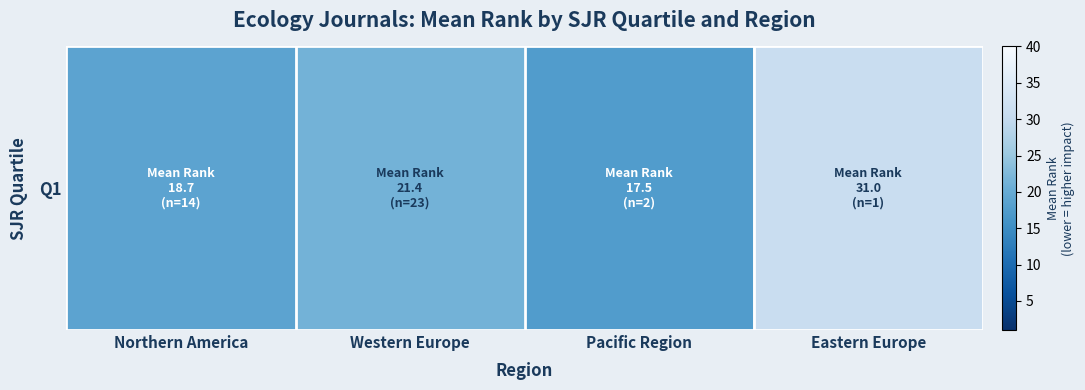

Is it true that the value at Northern America is 26.8?

False